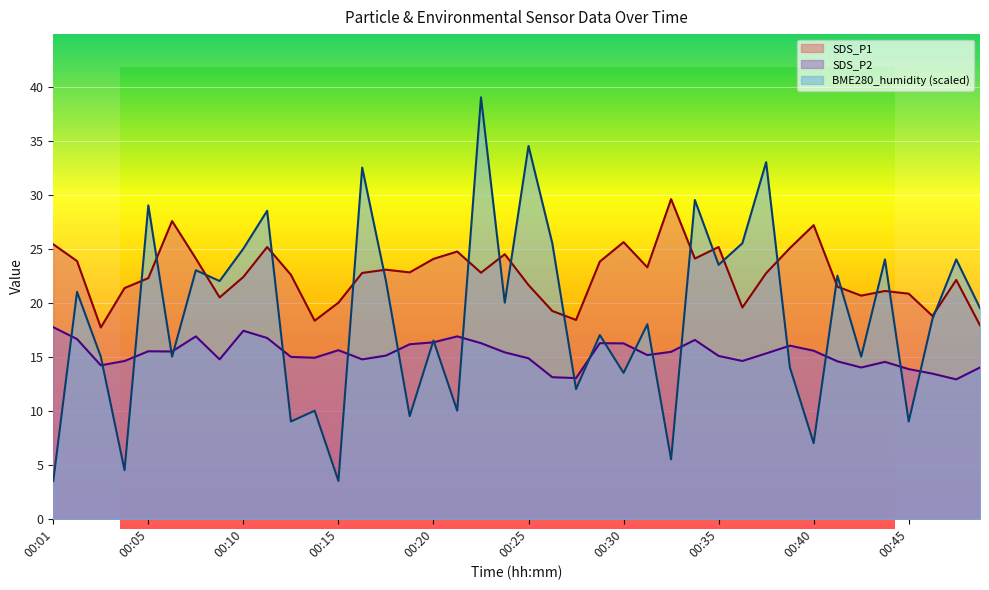

How many values in the SDS_P2 series are below 15?

17